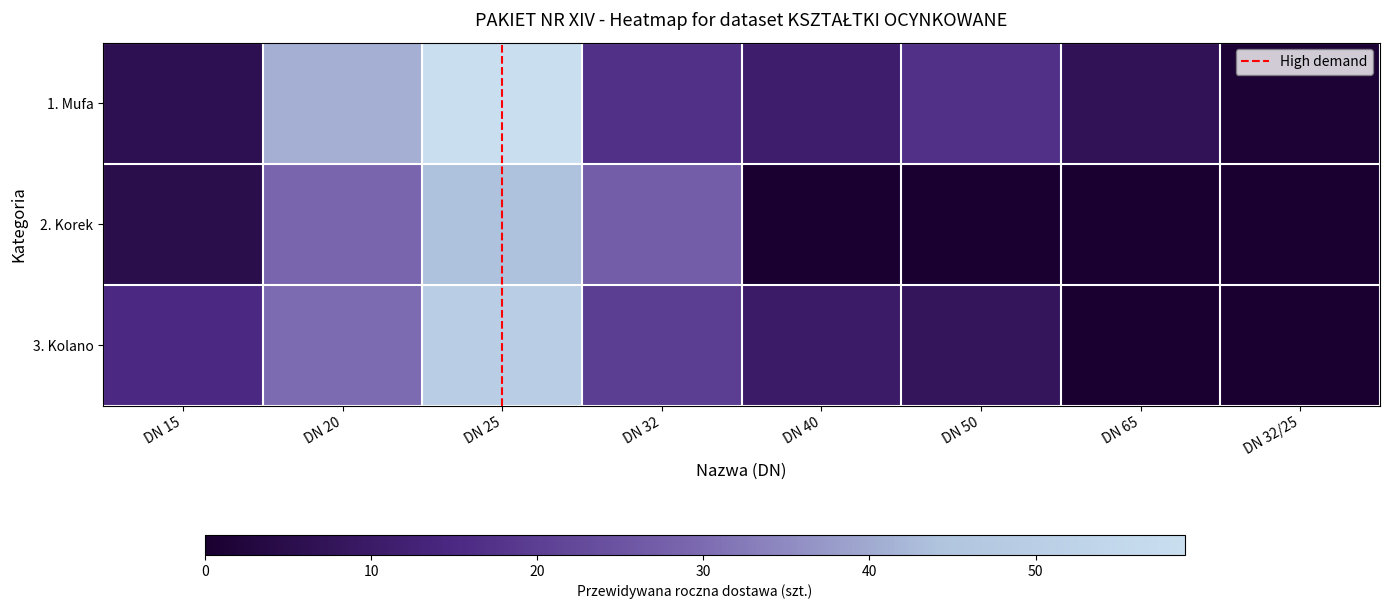

Reading right to left, what are all the values shown in this chart?

1. Mufa: DN 32/25=0.0	DN 65=0.1	DN 50=0.3	DN 40=0.2	DN 32=0.3	DN 25=1.0	DN 20=0.7	DN 15=0.1
2. Korek: DN 32/25=0.0	DN 65=0.0	DN 50=0.0	DN 40=0.0	DN 32=0.5	DN 25=0.7	DN 20=0.5	DN 15=0.1
3. Kolano: DN 32/25=0.0	DN 65=0.0	DN 50=0.1	DN 40=0.2	DN 32=0.3	DN 25=0.8	DN 20=0.5	DN 15=0.3